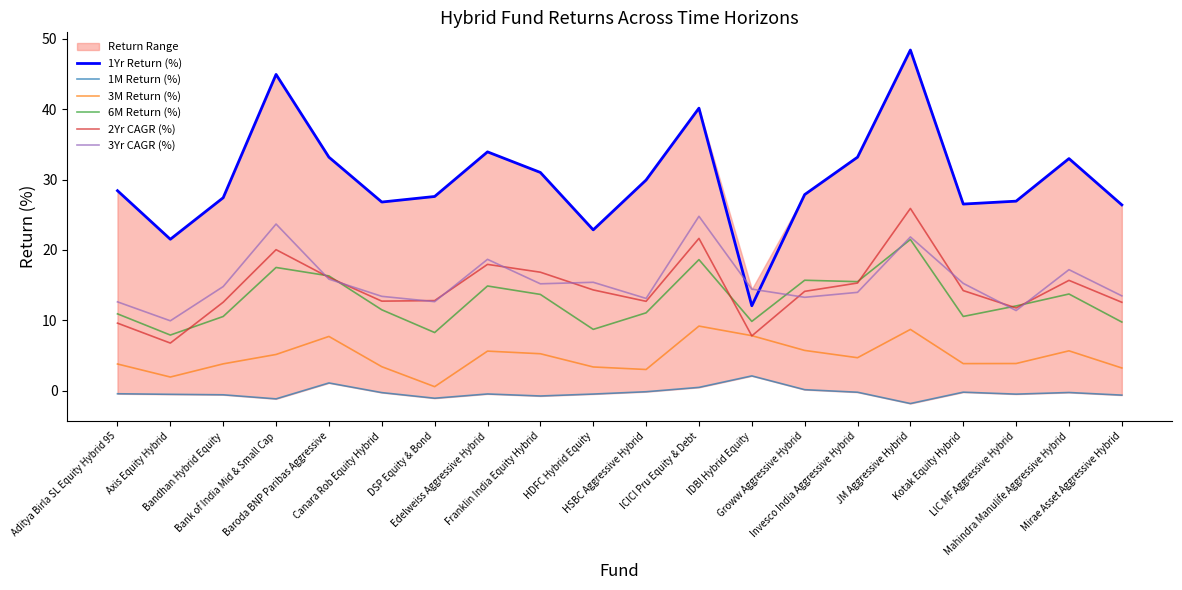

Does the chart display data point markers on the line(s)?

No